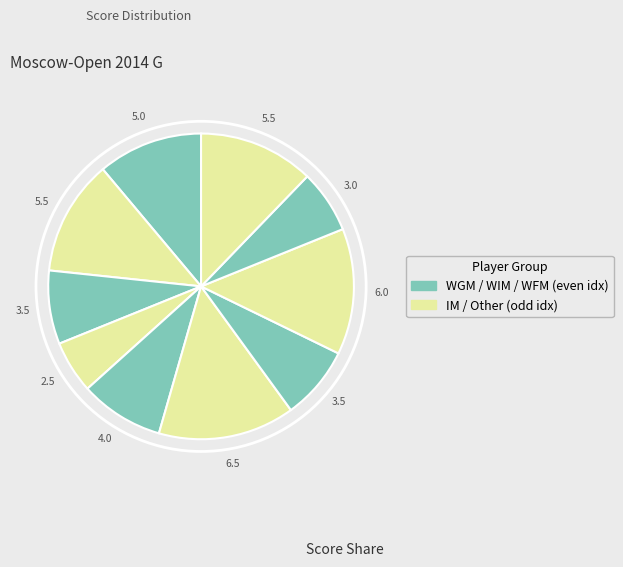

How many segments does this pie chart have?

10